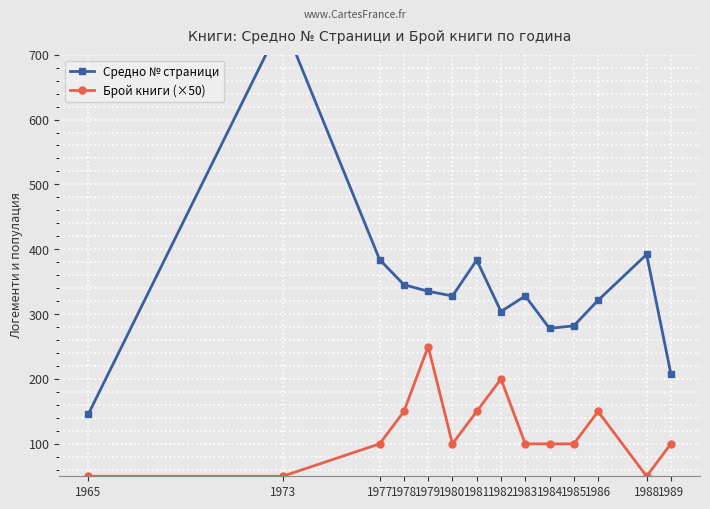

What value does the Брой книги (×50) series have at 1988?

50